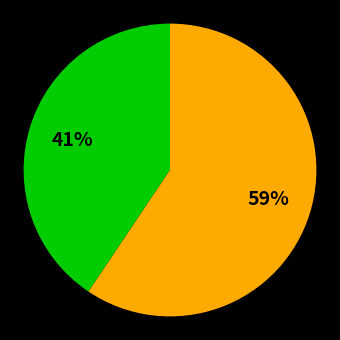

Count the number of slices in the pie.

2